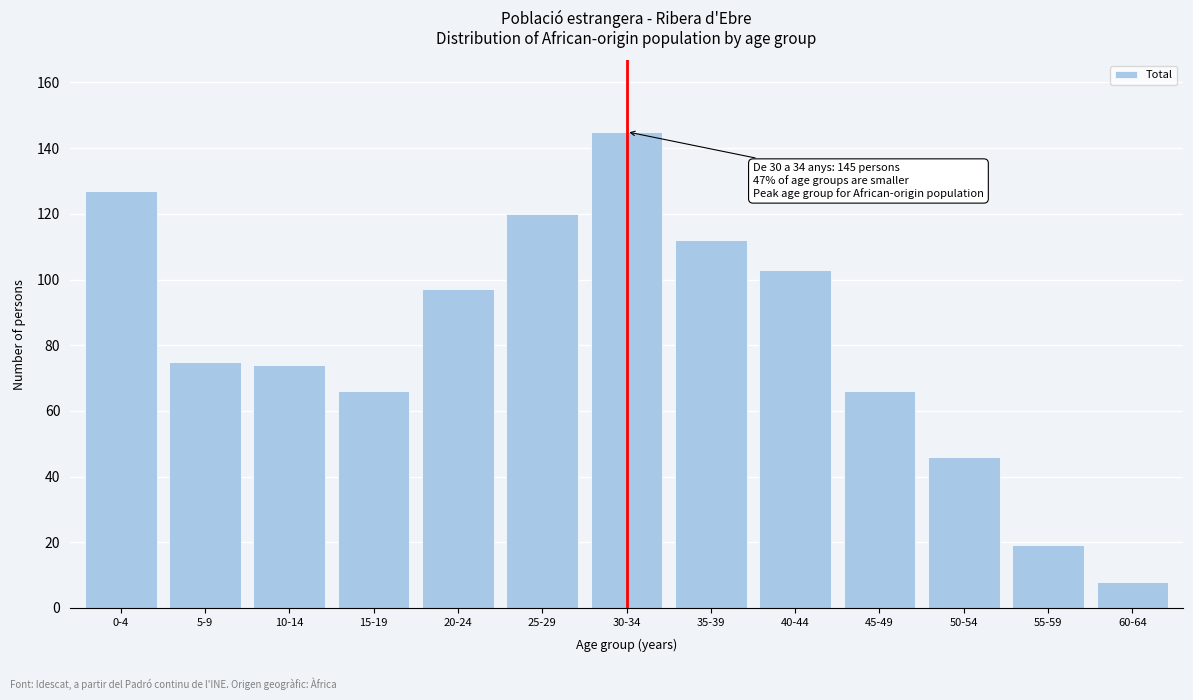

Reading right to left, list all the values displayed in this chart.

8	19	46	66	103	112	145	120	97	66	74	75	127